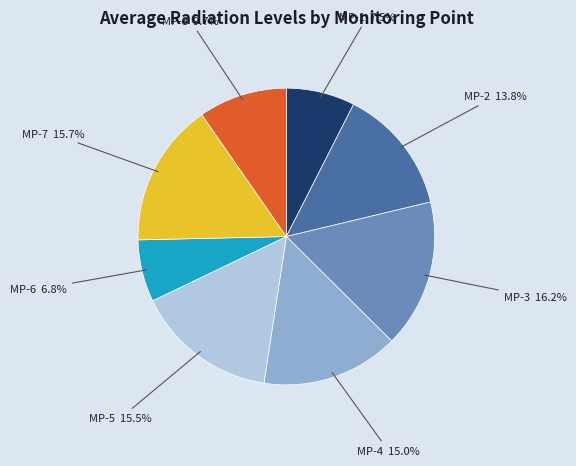

Is there any slice that represents more than half of the pie?

No